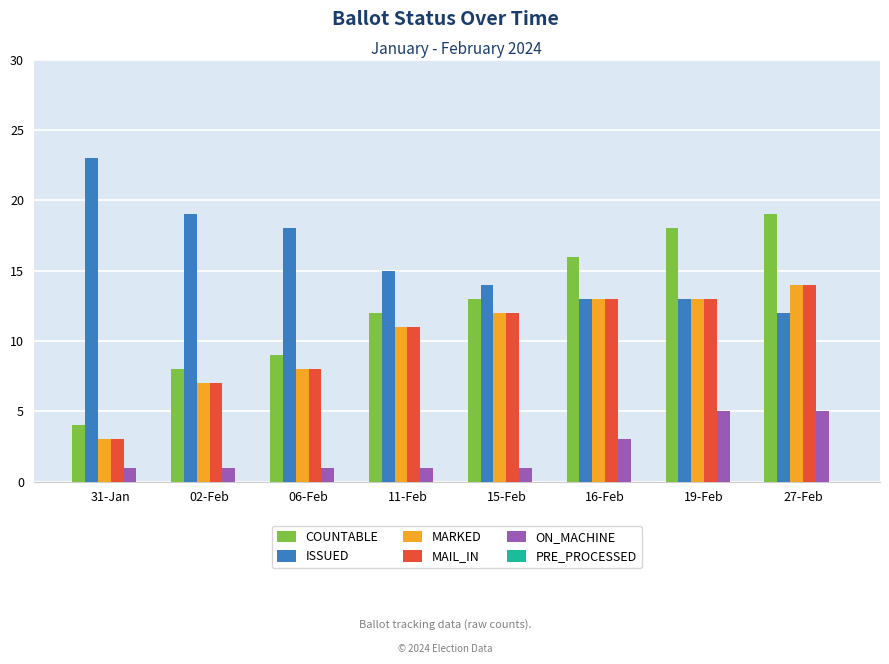

What is the difference between the second highest and minimum values in the ISSUED series?

7